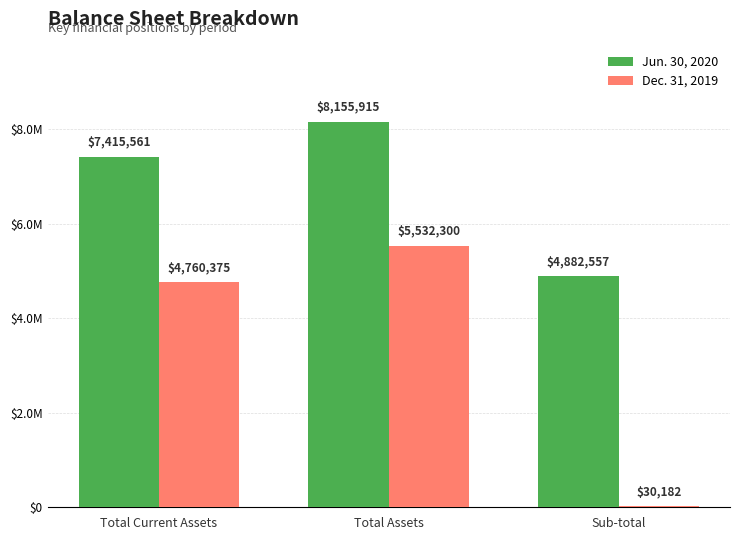

Rank the series by their average value, from highest to lowest.

Jun. 30, 2020, Dec. 31, 2019